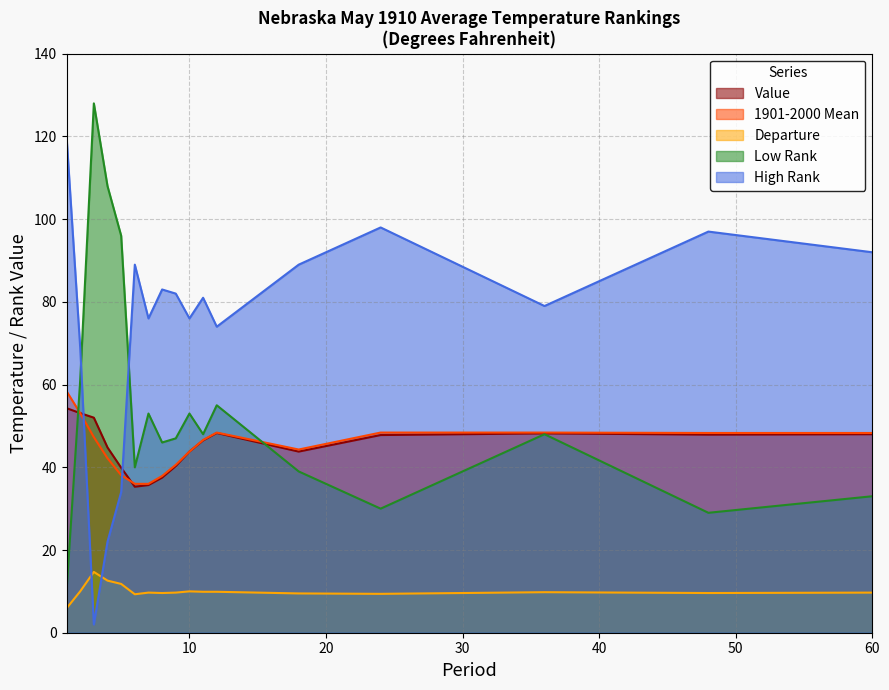

The value of High Rank at 12 is 120.2. True or false?

False